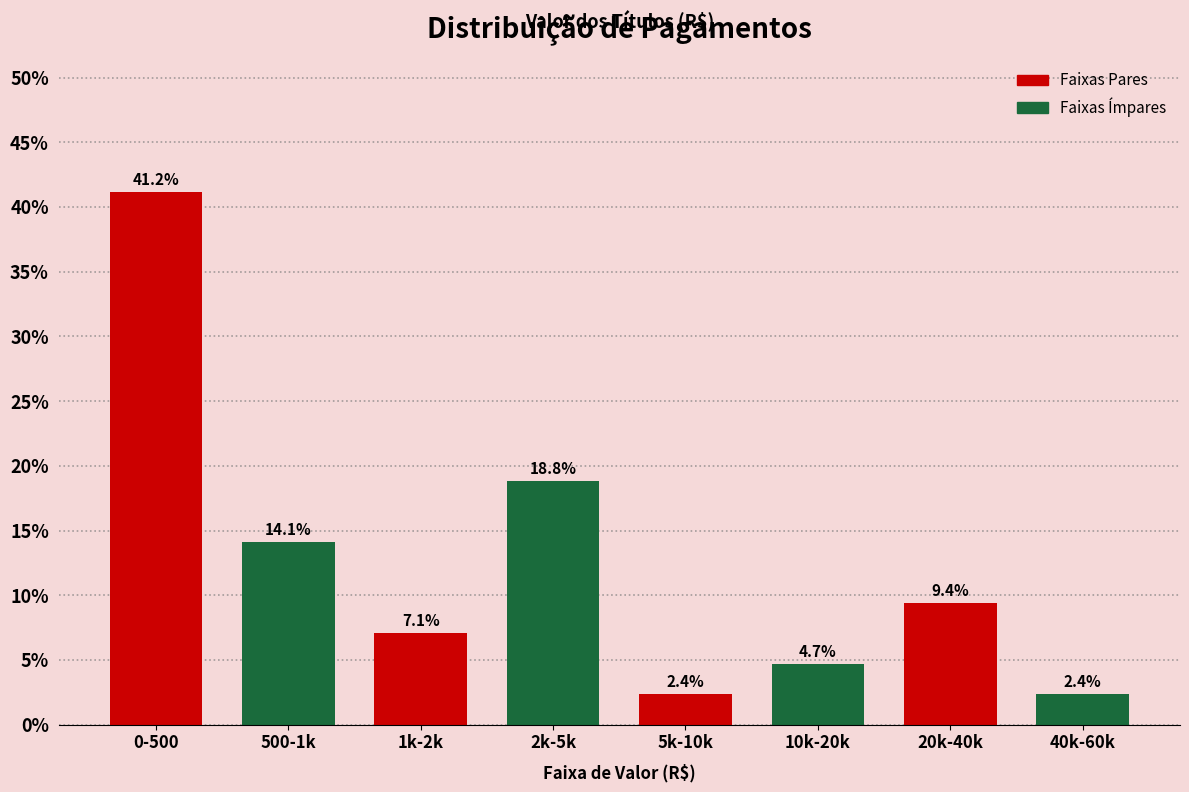

Reading left to right, extract all data points from this chart.

0-500=41.2	500-1k=14.1	1k-2k=7.1	2k-5k=18.8	5k-10k=2.4	10k-20k=4.7	20k-40k=9.4	40k-60k=2.4